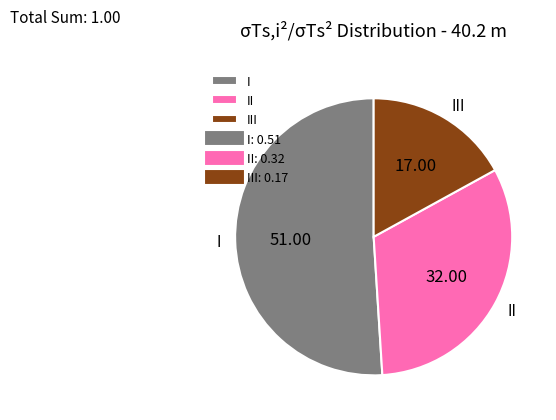

How many slices are in this pie chart?

3